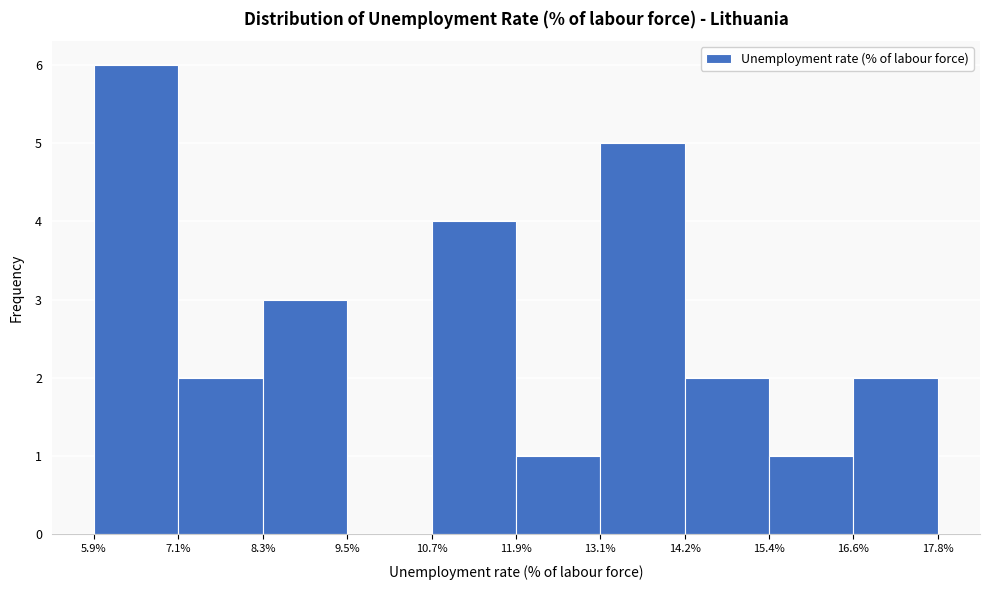

Which range on the x-axis has the tallest bar?

5.9% to 7.1%